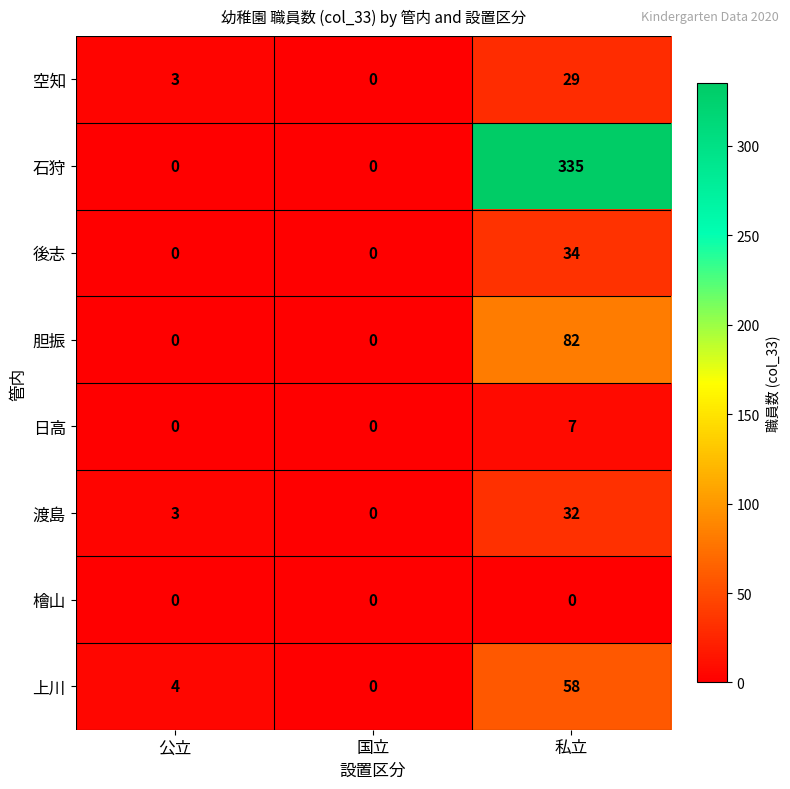

Which category has the lowest value in the 上川 series?

国立